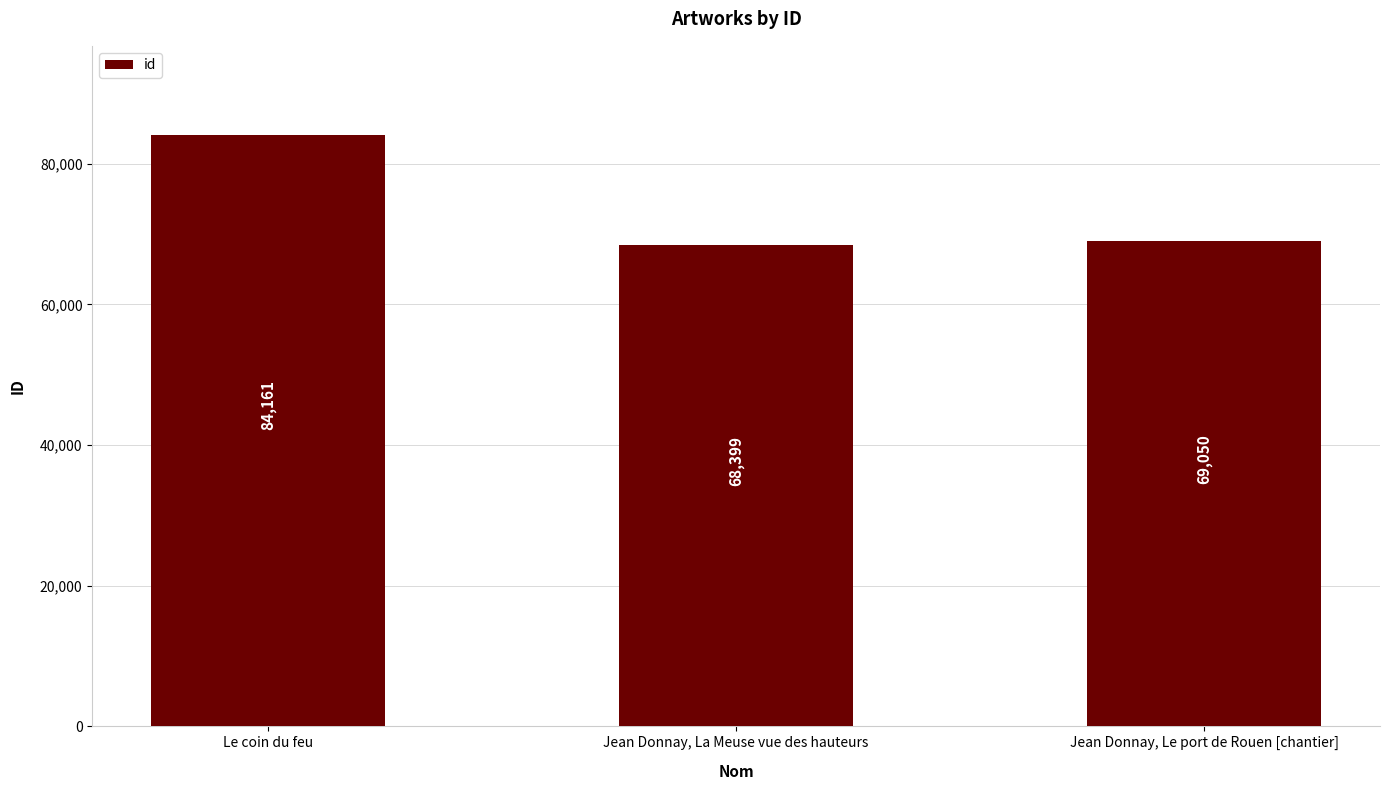

Does the chart contain any negative values?

No